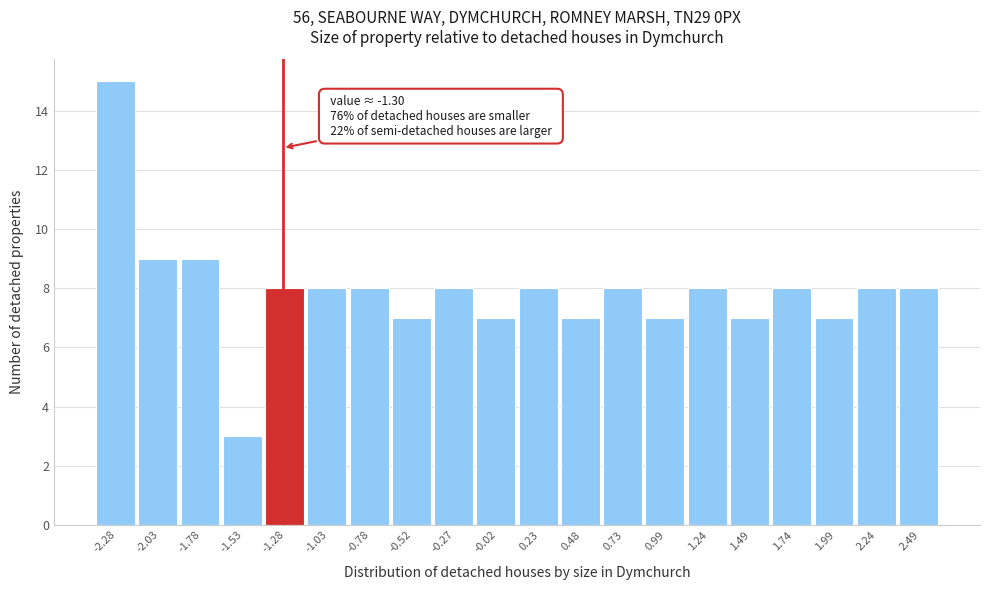

Over which range of the x-axis is the bar tallest?

-2.40 to -2.15